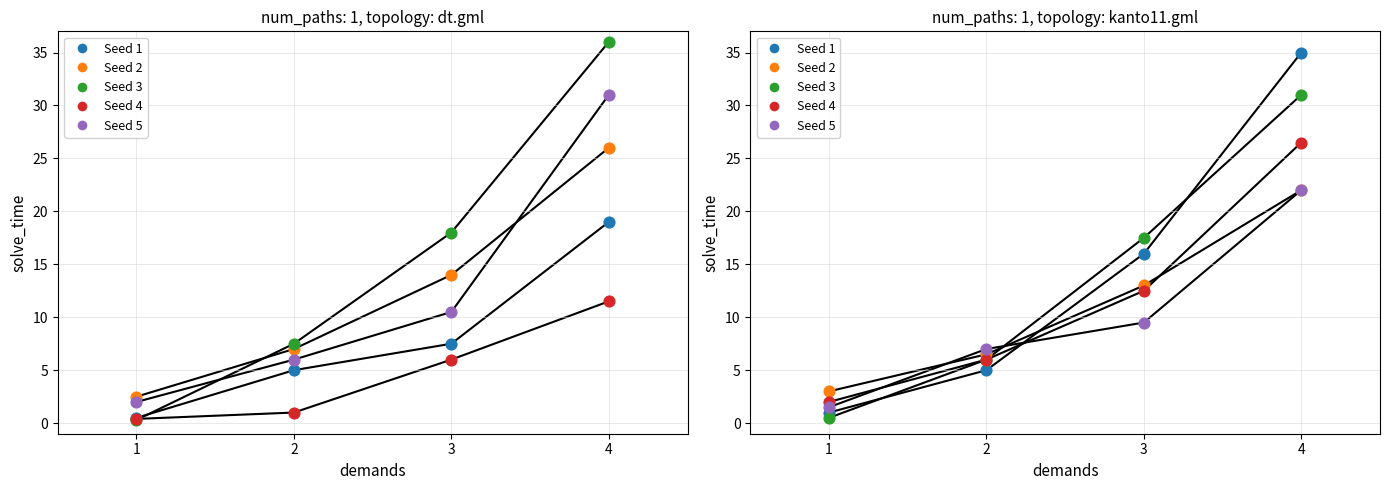

At how many categories does at least one series exceed 11?

2